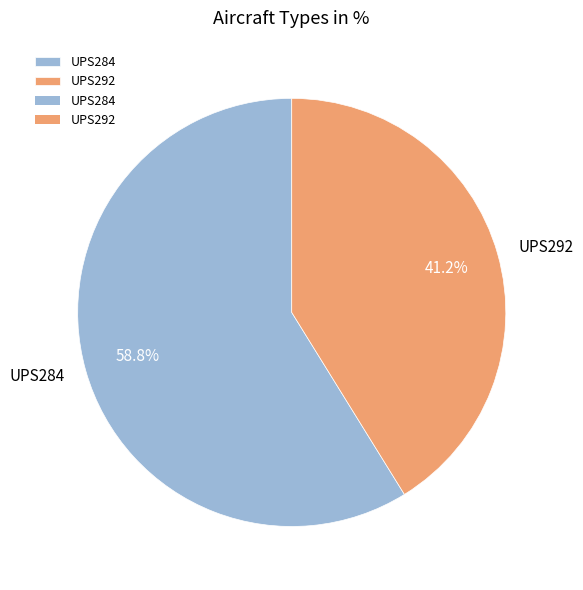

What portion of the pie excludes UPS292?

58.8%